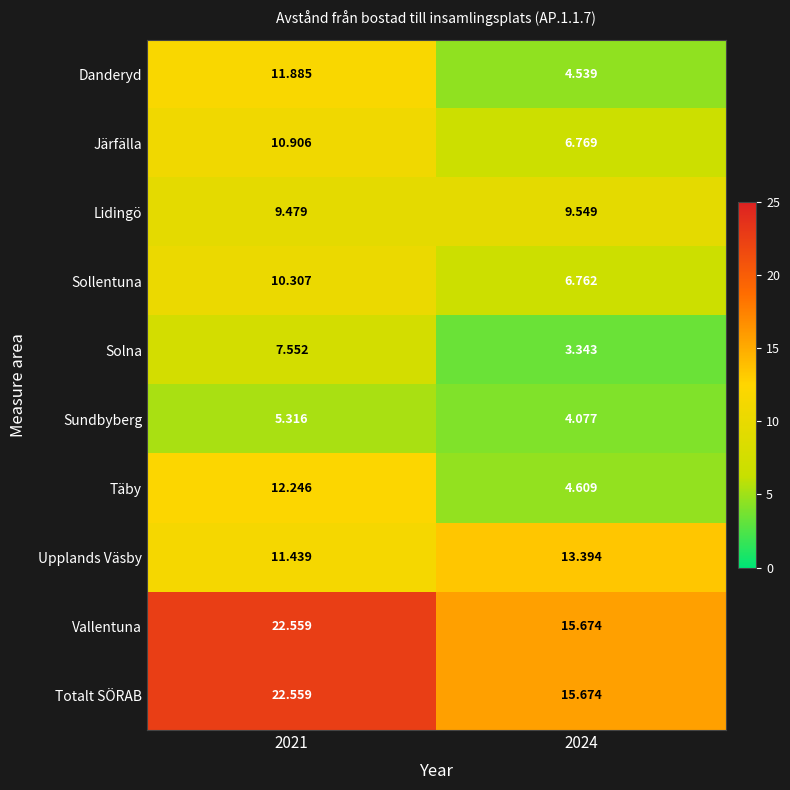

At which category is the sum across all series the highest?

2021